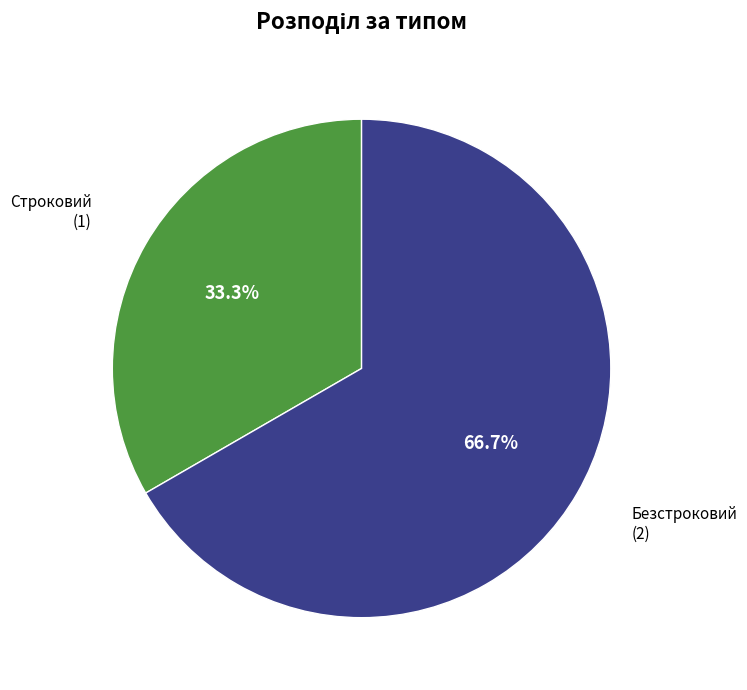

Is there any slice that represents more than half of the pie?

Yes